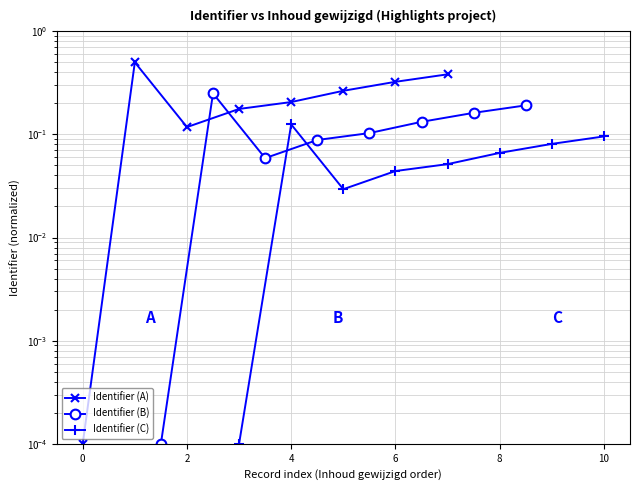

Between 4 and 6, which is larger?

6